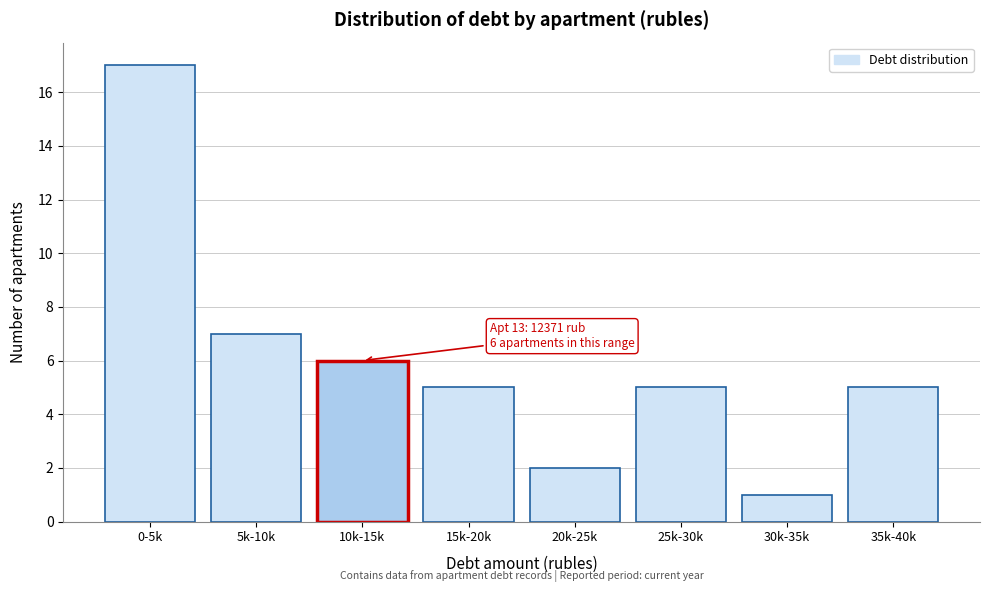

Reading right to left, list all the values displayed in this chart.

5	1	5	2	5	6	7	17